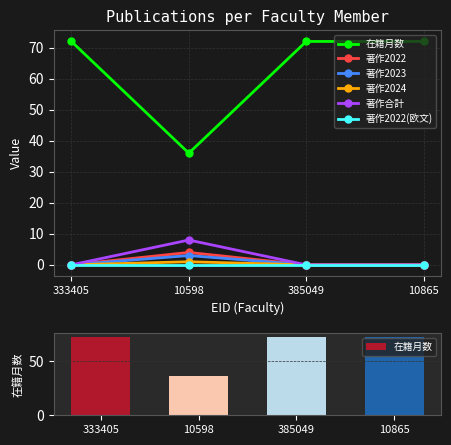

The value of 著作2022(欧文) at 333405 is 0. True or false?

True